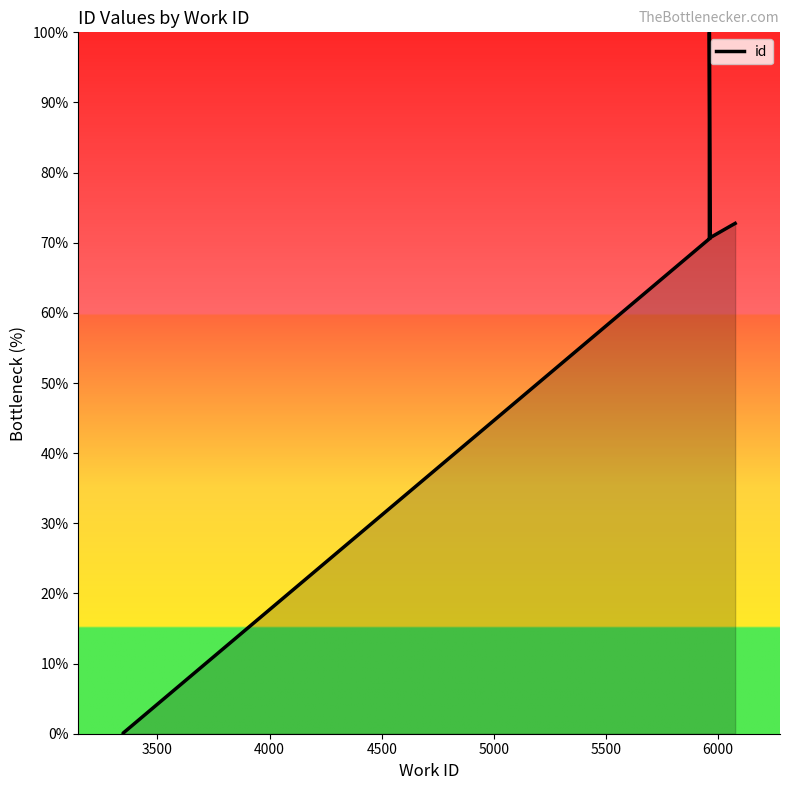

How many values exceed 70?

8